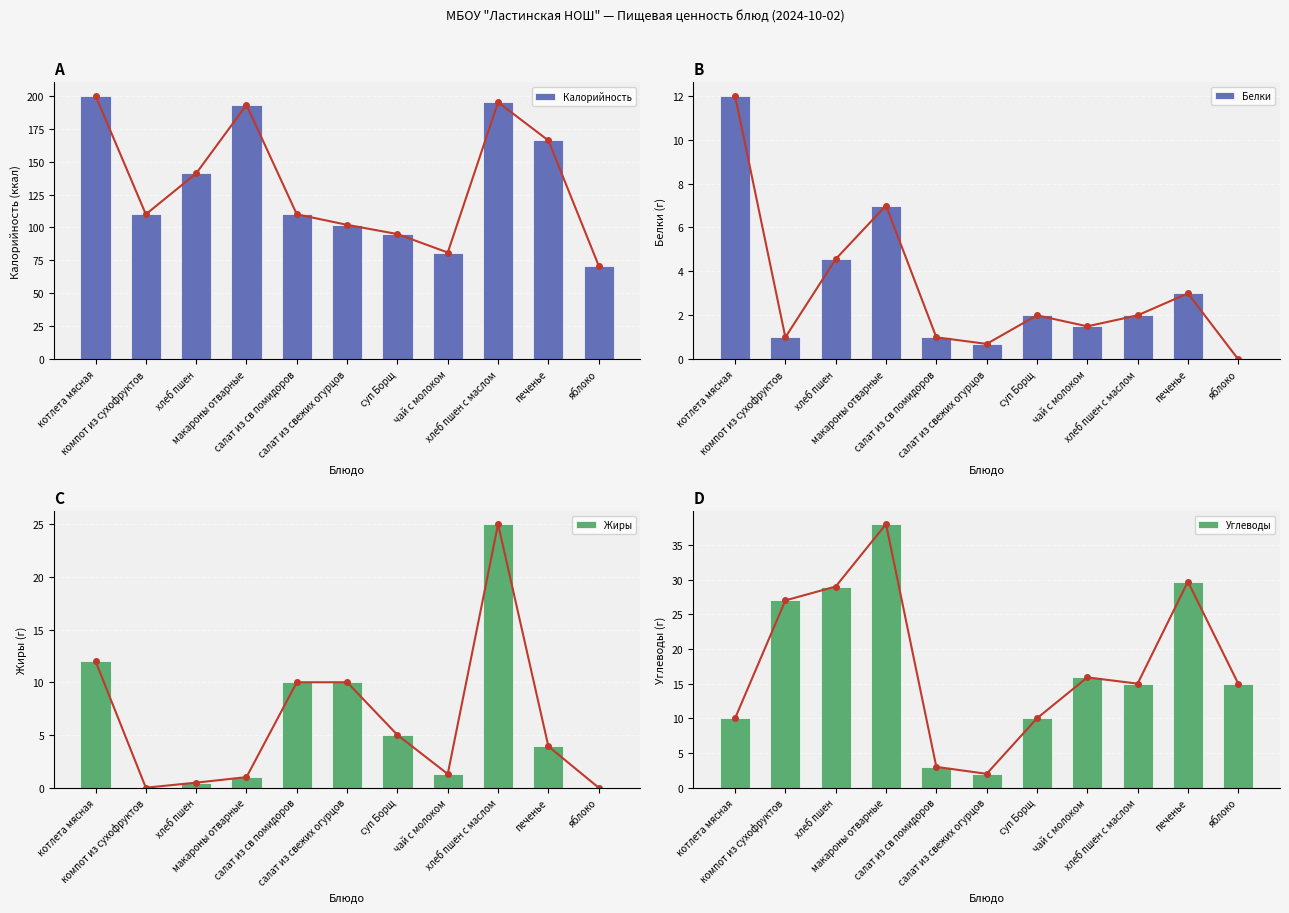

How many data points in Белки are above 2?

4